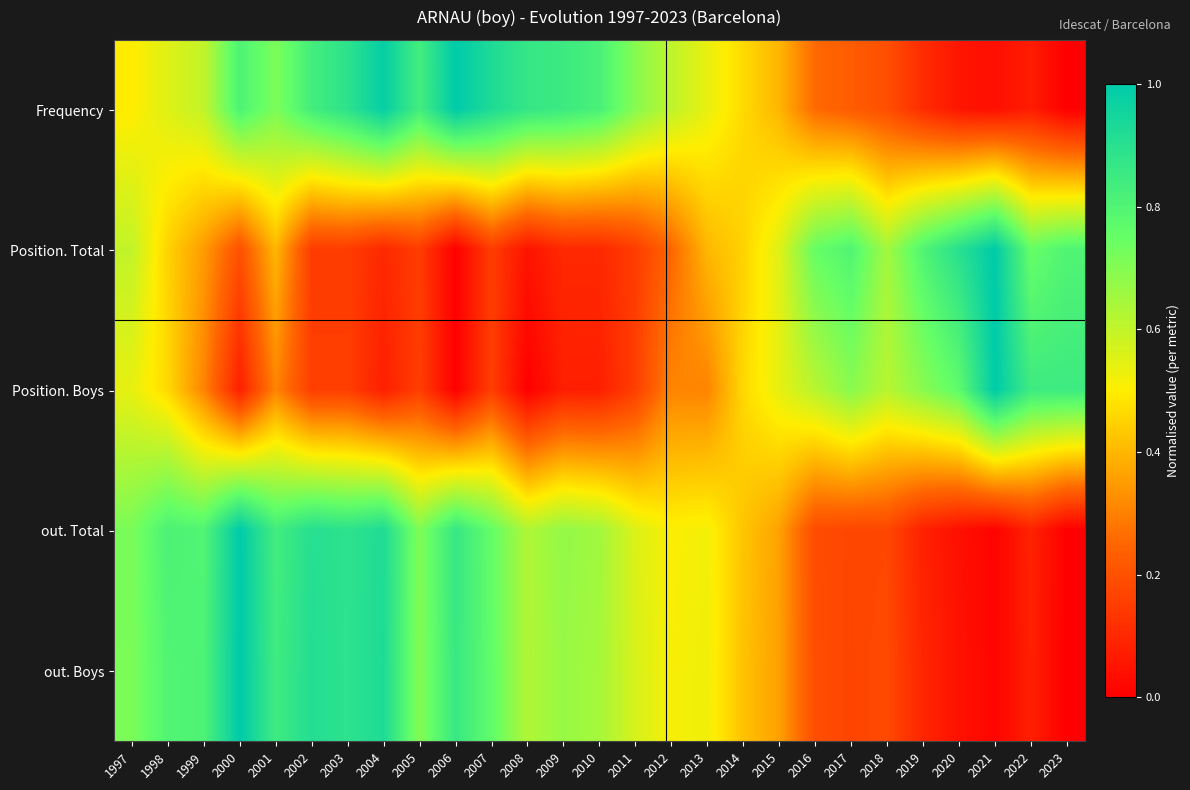

Reading left to right, extract all data points from this chart.

Frequency: 1997=0.5	1998=0.6	1999=0.6	2000=0.8	2001=0.7	2002=0.8	2003=0.9	2004=1.0	2005=0.8	2006=1.0	2007=0.9	2008=0.9	2009=0.8	2010=0.8	2011=0.7	2012=0.6	2013=0.5	2014=0.5	2015=0.4	2016=0.3	2017=0.2	2018=0.2	2019=0.1	2020=0.1	2021=0.0	2022=0.1	2023=0.0
Position. Total: 1997=0.6	1998=0.5	1999=0.3	2000=0.2	2001=0.4	2002=0.1	2003=0.1	2004=0.1	2005=0.1	2006=0.0	2007=0.1	2008=0.1	2009=0.1	2010=0.1	2011=0.1	2012=0.2	2013=0.4	2014=0.5	2015=0.6	2016=0.8	2017=0.8	2018=0.7	2019=0.8	2020=0.9	2021=1.0	2022=0.8	2023=0.8
Position. Boys: 1997=0.5	1998=0.5	1999=0.3	2000=0.1	2001=0.3	2002=0.2	2003=0.2	2004=0.1	2005=0.2	2006=0.0	2007=0.2	2008=0.0	2009=0.1	2010=0.1	2011=0.2	2012=0.3	2013=0.3	2014=0.5	2015=0.5	2016=0.6	2017=0.7	2018=0.6	2019=0.7	2020=0.8	2021=1.0	2022=0.8	2023=0.8
out. Total: 1997=0.7	1998=0.8	1999=0.8	2000=1.0	2001=0.8	2002=0.9	2003=0.9	2004=0.9	2005=0.7	2006=0.9	2007=0.8	2008=0.6	2009=0.7	2010=0.7	2011=0.6	2012=0.5	2013=0.5	2014=0.4	2015=0.4	2016=0.2	2017=0.2	2018=0.2	2019=0.1	2020=0.0	2021=0.0	2022=0.1	2023=0.0
out. Boys: 1997=0.7	1998=0.8	1999=0.8	2000=1.0	2001=0.8	2002=0.9	2003=0.9	2004=0.9	2005=0.7	2006=0.9	2007=0.8	2008=0.6	2009=0.7	2010=0.6	2011=0.6	2012=0.5	2013=0.5	2014=0.4	2015=0.4	2016=0.2	2017=0.2	2018=0.2	2019=0.1	2020=0.0	2021=0.0	2022=0.1	2023=0.0